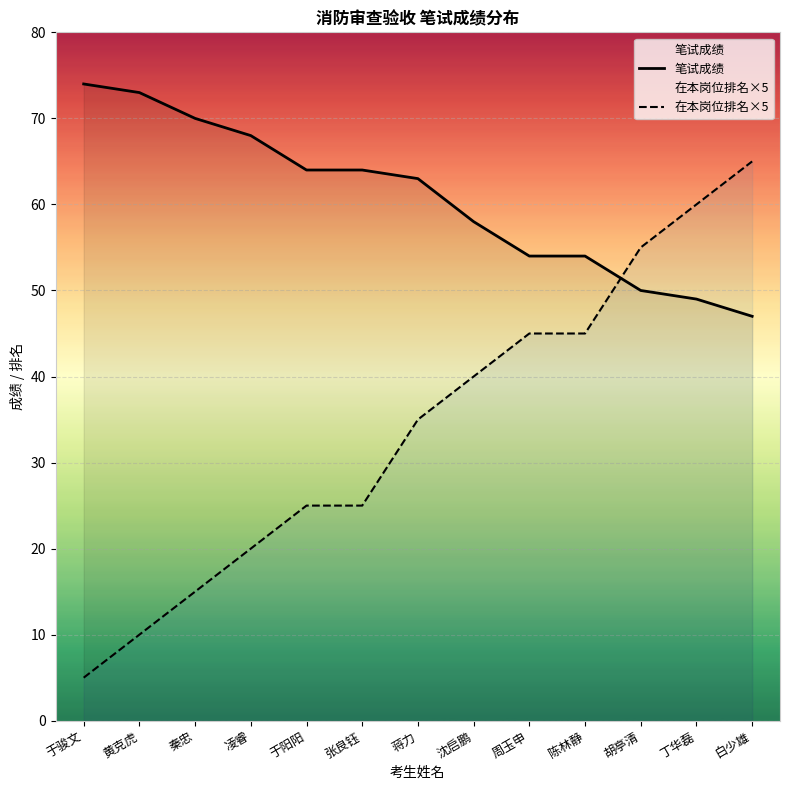

Reading left to right, what are all the values shown in this chart?

笔试成绩: 于骏文=74	黄克虎=73	秦忠=70	凌睿=68	于阳阳=64	张良钰=64	蒋力=63	沈启鹏=58	周玉申=54	陈林静=54	胡亭清=50	丁华磊=49	白少雄=47
在本岗位排名×5: 于骏文=5	黄克虎=10	秦忠=15	凌睿=20	于阳阳=25	张良钰=25	蒋力=35	沈启鹏=40	周玉申=45	陈林静=45	胡亭清=55	丁华磊=60	白少雄=65